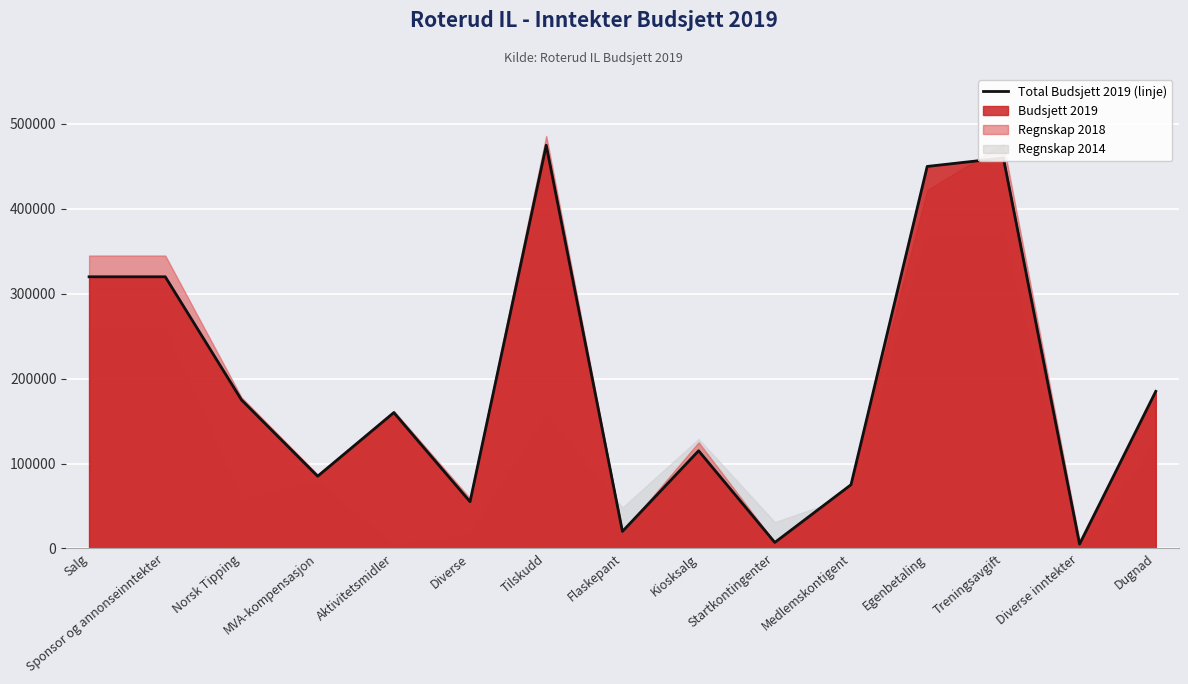

The value at MVA-kompensasjon is 19598. True or false?

False